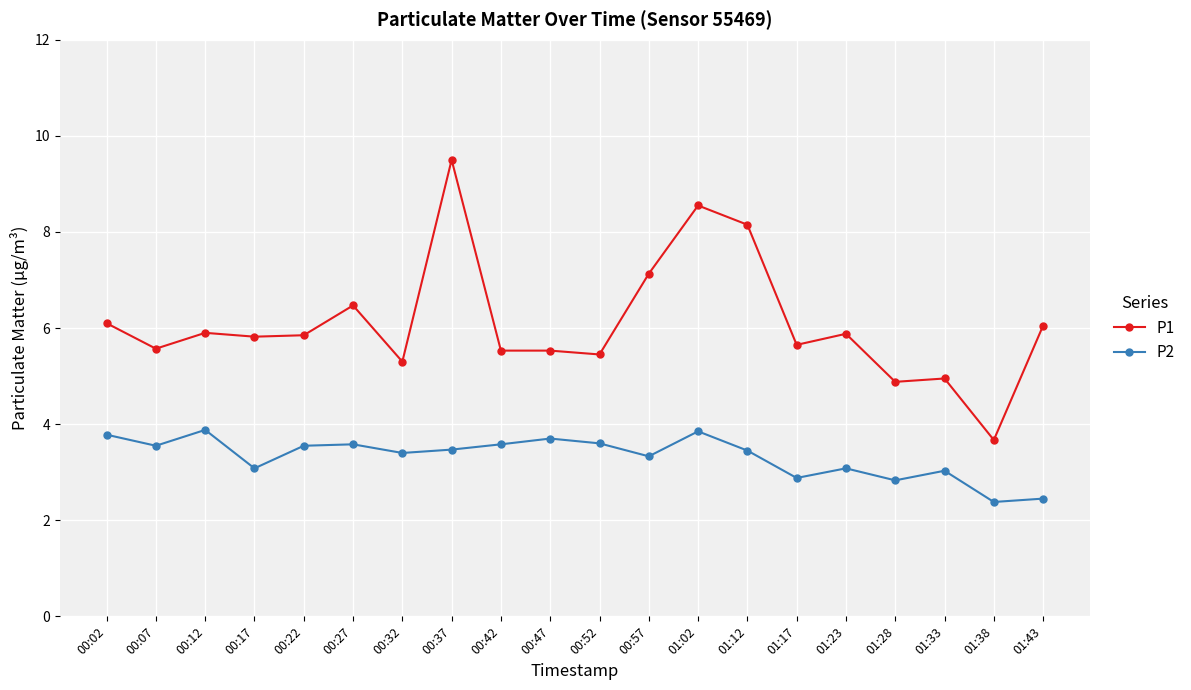

What is the difference between the maximum and minimum values in the P2 series?

1.5